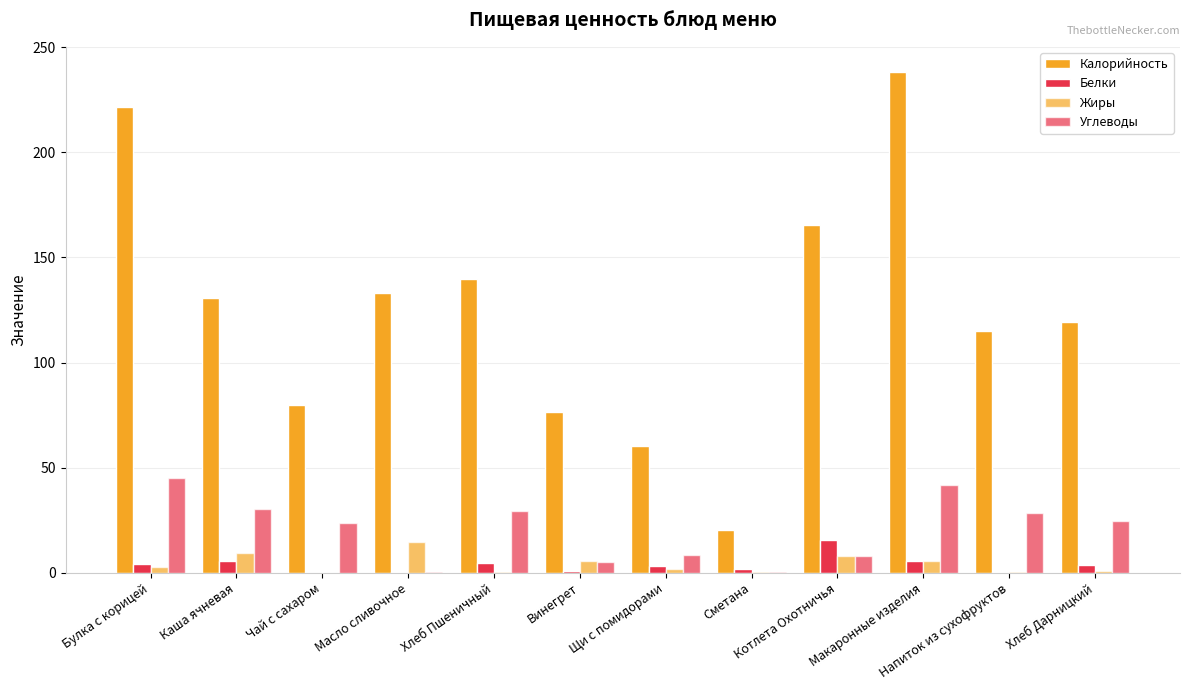

How many groups of bars are there?

12